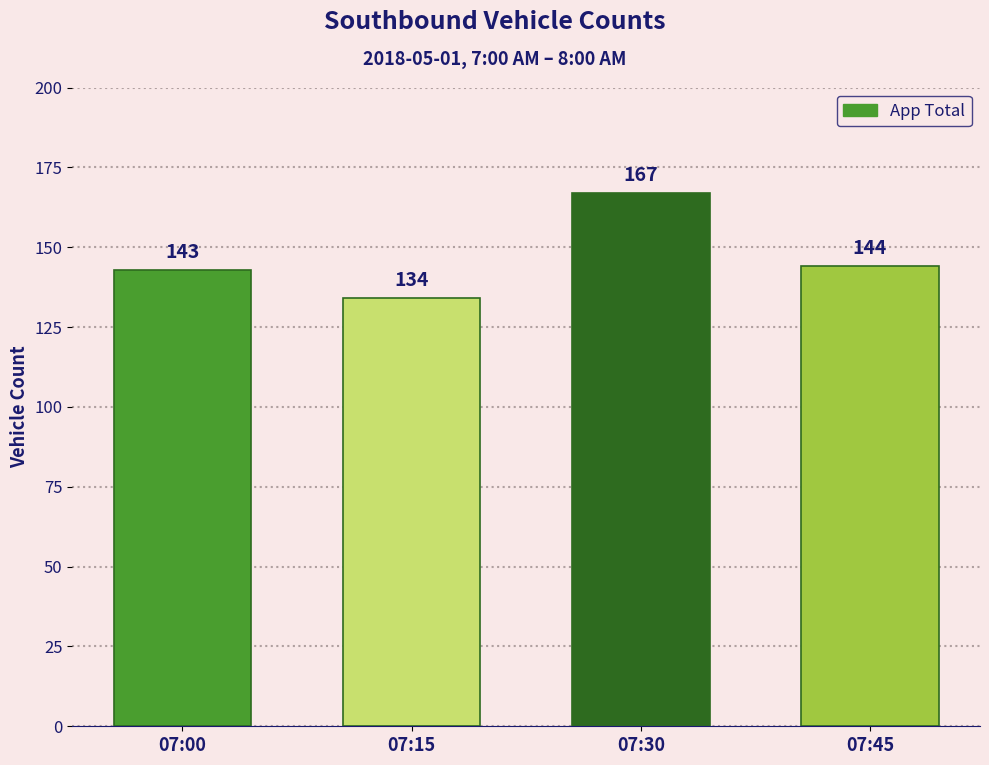

Count the number of categories in the chart.

4